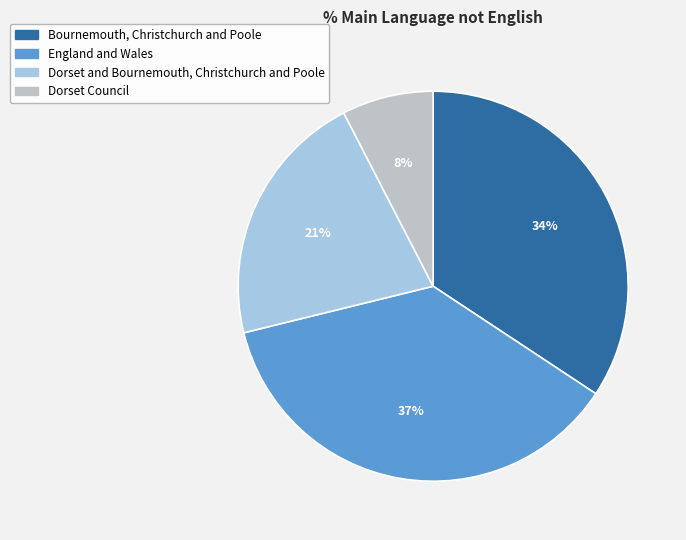

Does Dorset Council account for over 50% of the chart?

No